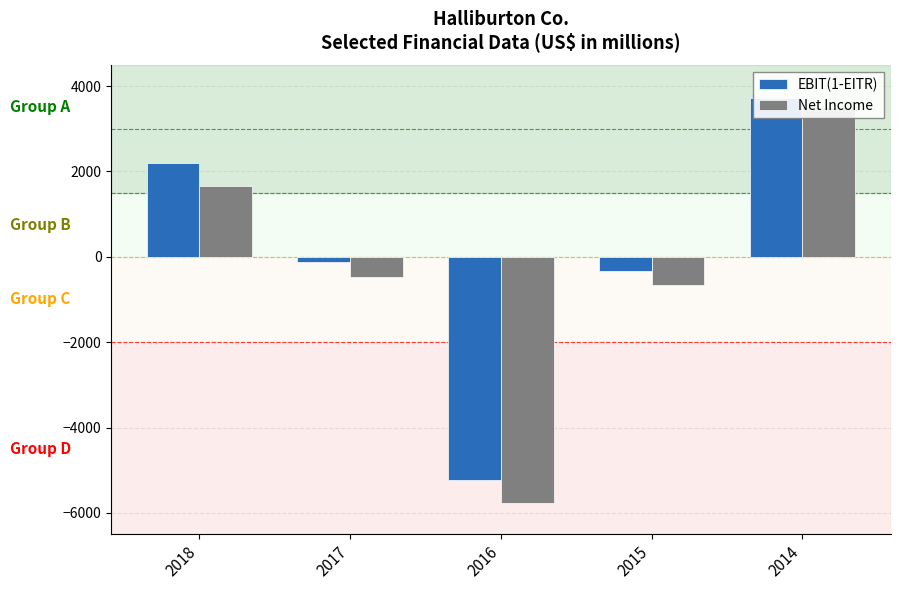

Are the bars grouped side by side (vs. stacked)?

Yes